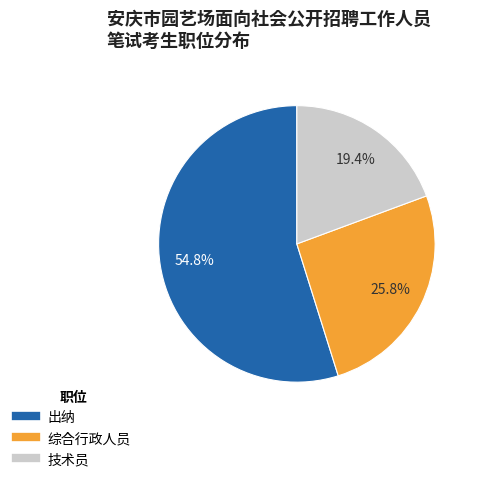

What is the ratio of the value at 综合行政人员 to the value at 技术员?

1.3